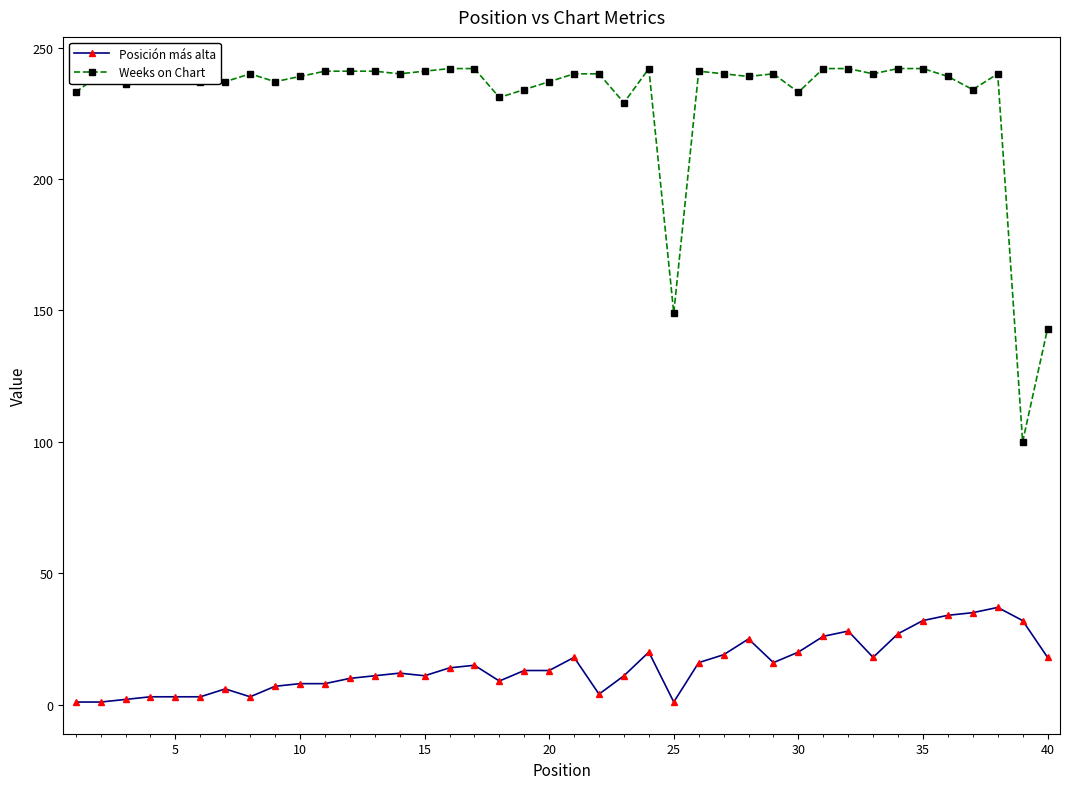

True or false: Posición más alta and Weeks on Chart cross at least once.

False